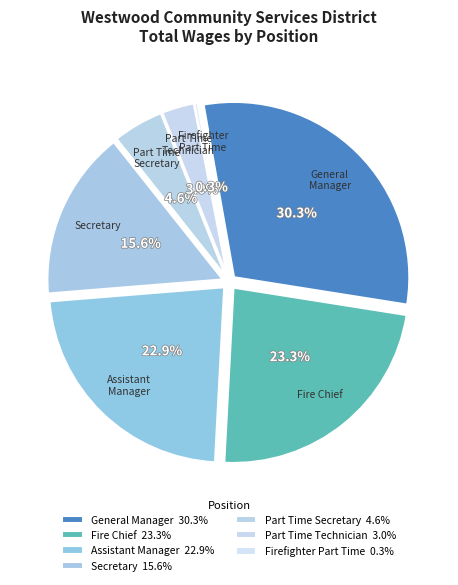

True or false: General Manager accounts for 30% of the total.

True